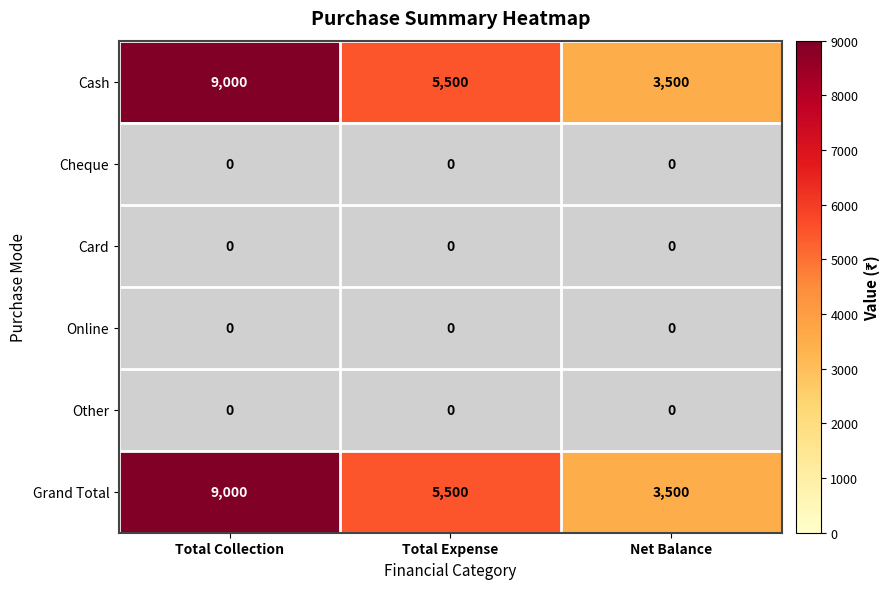

At which category is the sum across all series the highest?

Total Collection